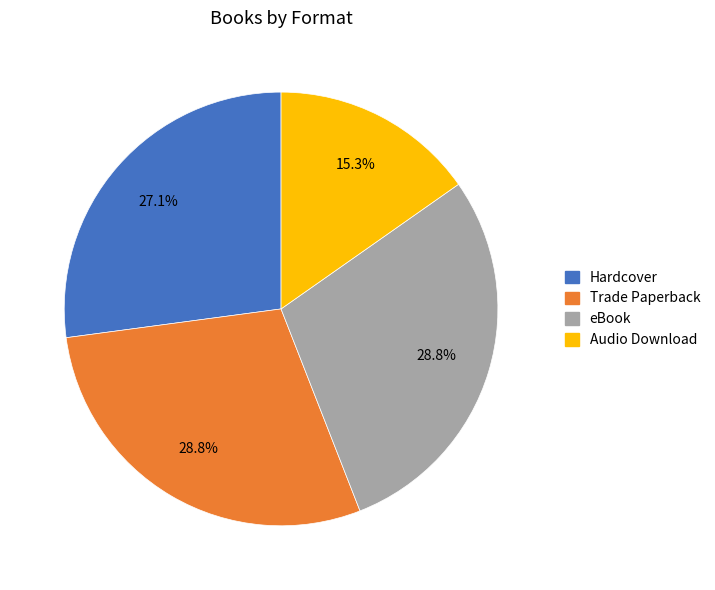

Is there any slice that represents more than half of the pie?

No